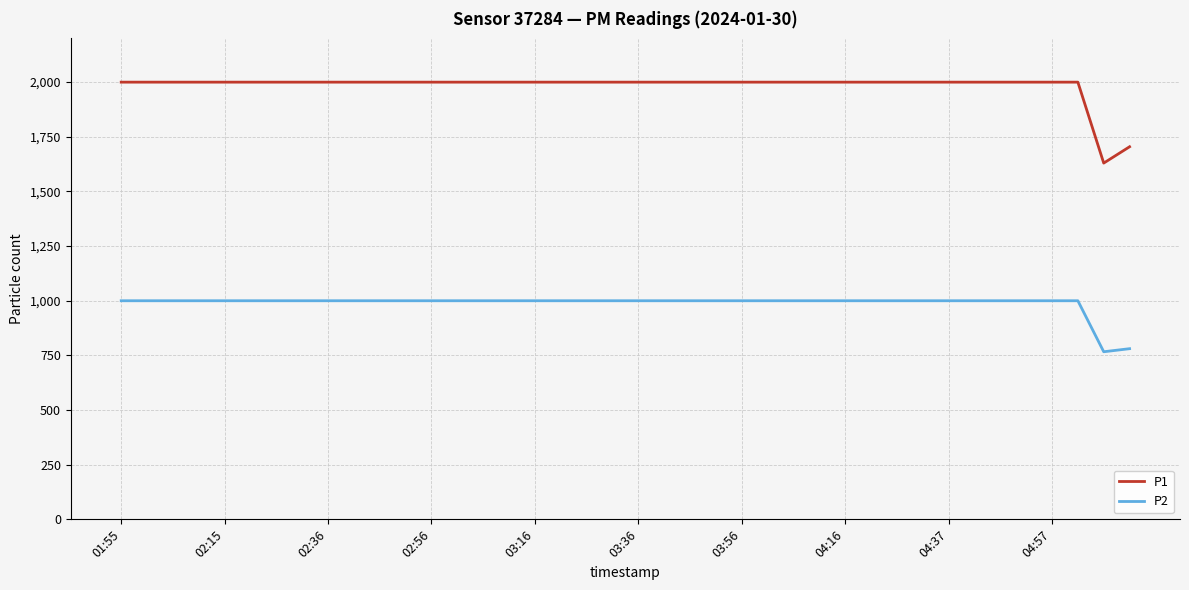

What is the maximum value for P1?

1999.9